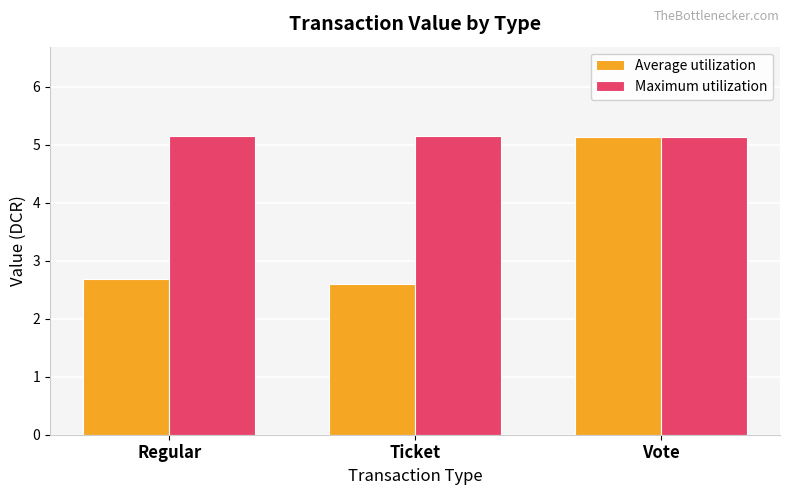

Rank the series at Regular from lowest to highest value.

Average utilization, Maximum utilization